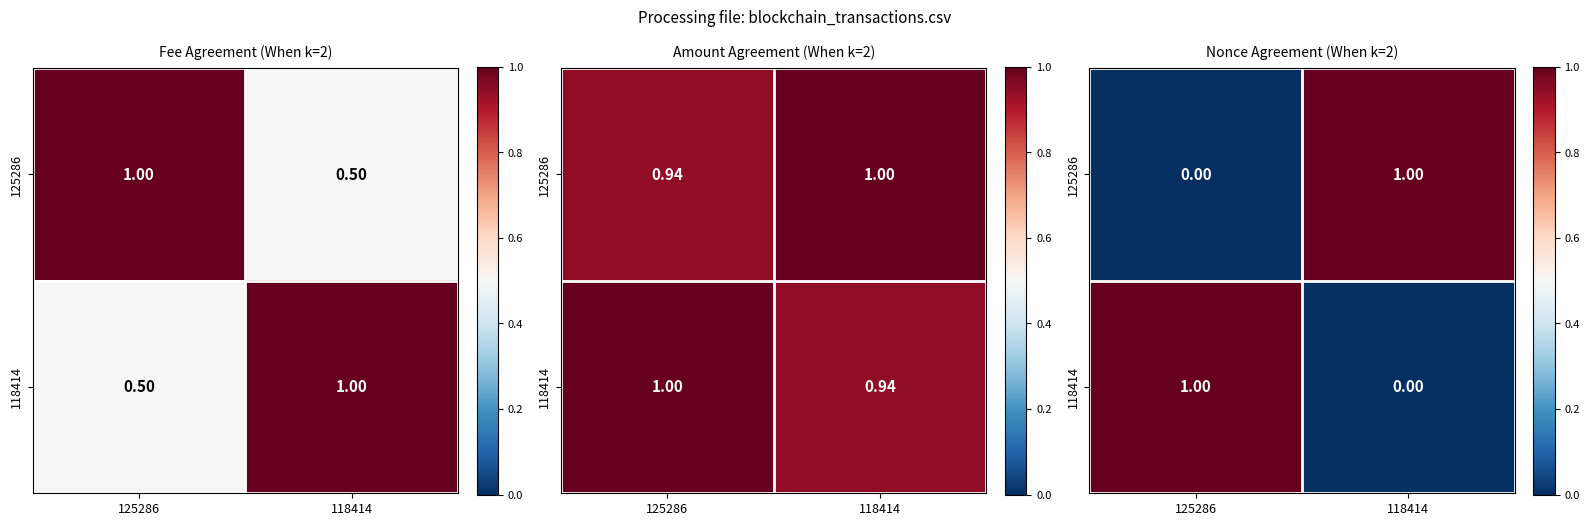

Is it true that 118414 equals 1 at 118414?

False